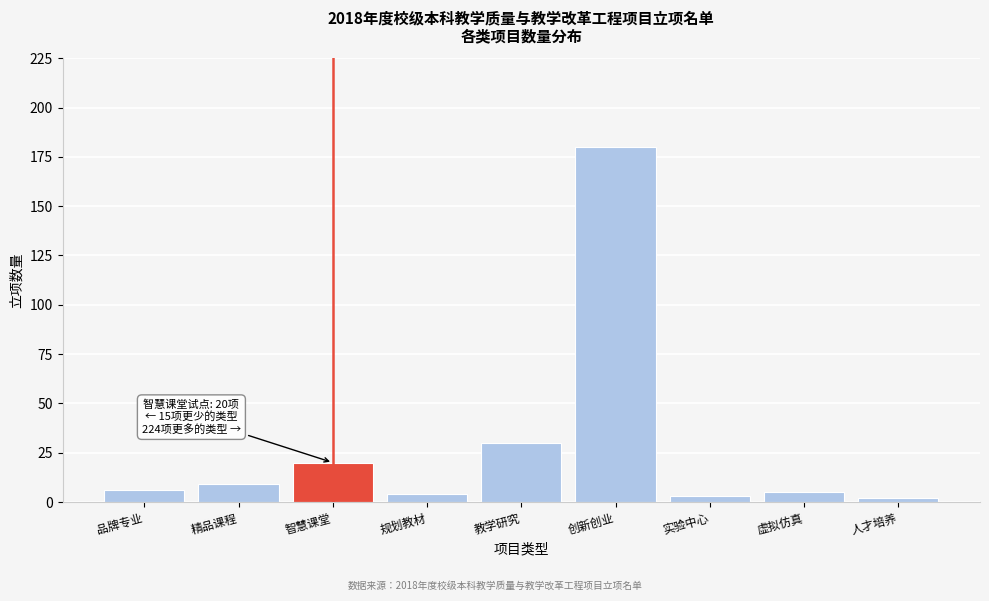

Reading left to right, list all the values displayed in this chart.

品牌专业=6	精品课程=9	智慧课堂=20	规划教材=4	教学研究=30	创新创业=180	实验中心=3	虚拟仿真=5	人才培养=2